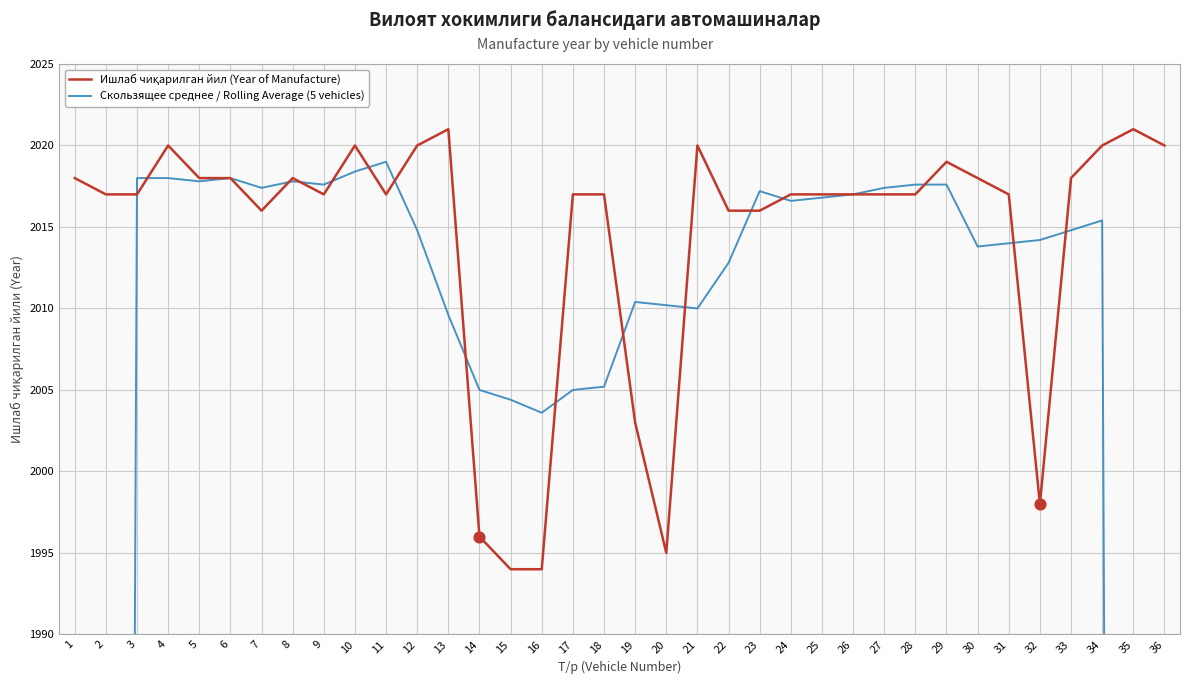

Which series reaches the minimum Y coordinate?

Скользящее среднее / Rolling Average (5 vehicles)